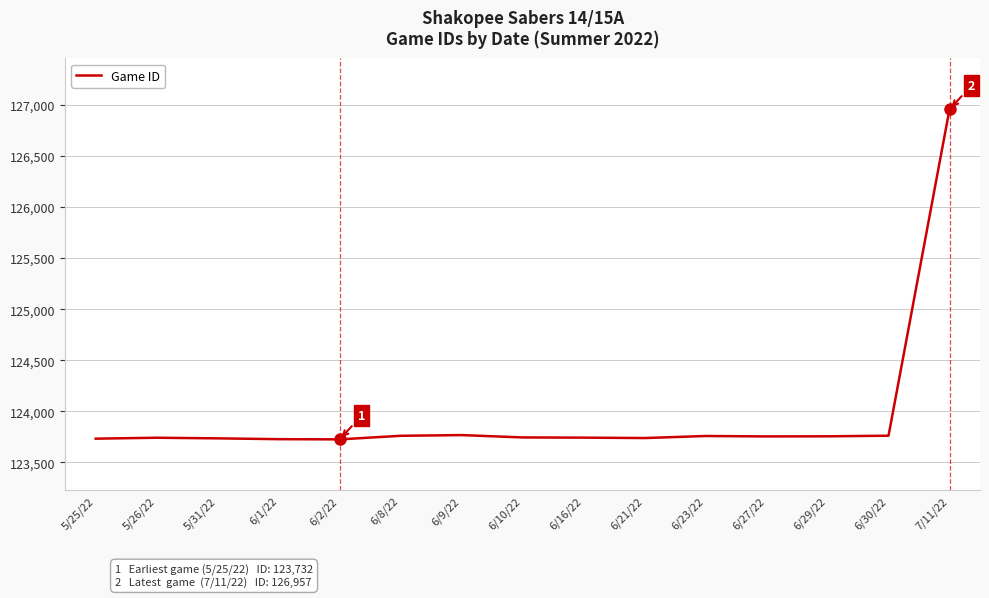

What is the greatest value displayed?

126957